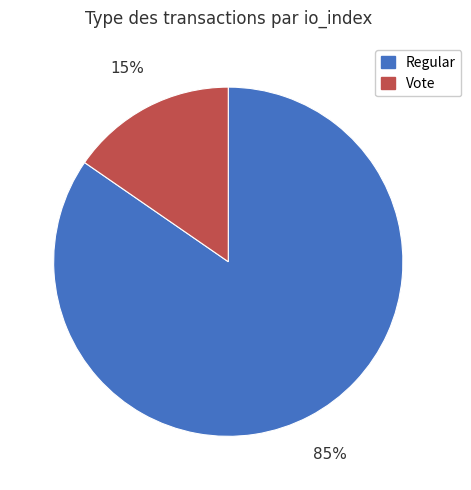

Combined, do Vote and Regular account for over 50%?

Yes